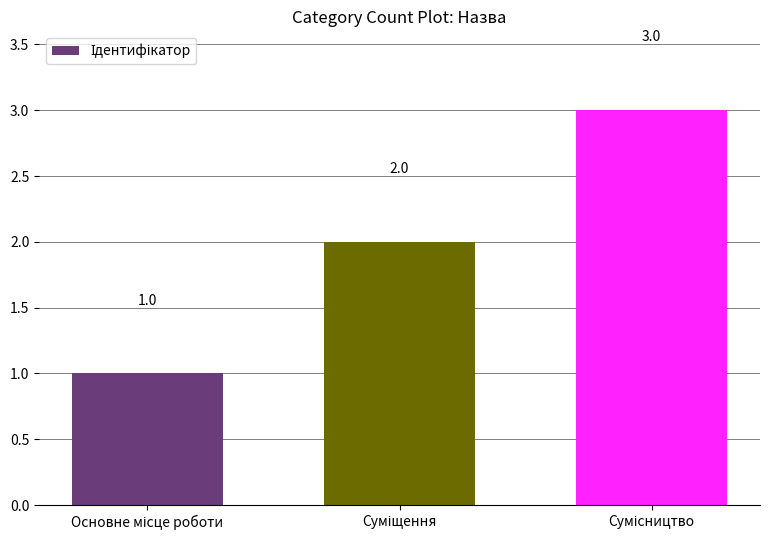

What is the greatest value displayed?

3